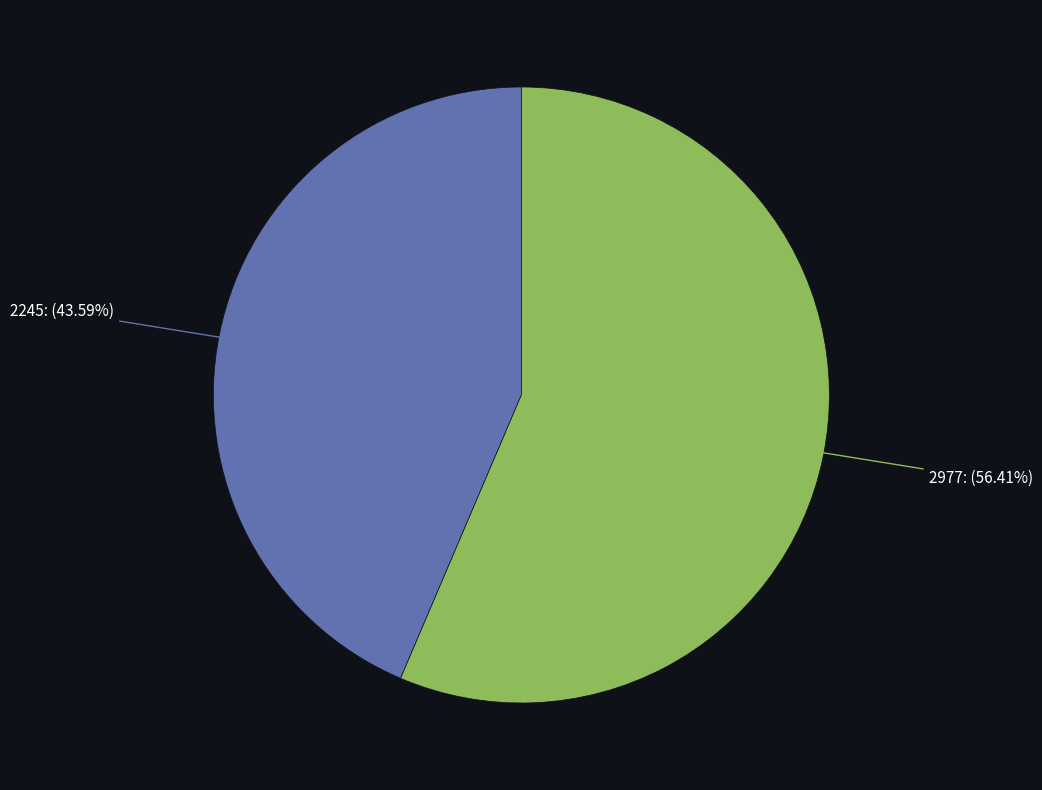

To the nearest percent, what portion does 2245 represent?

44%